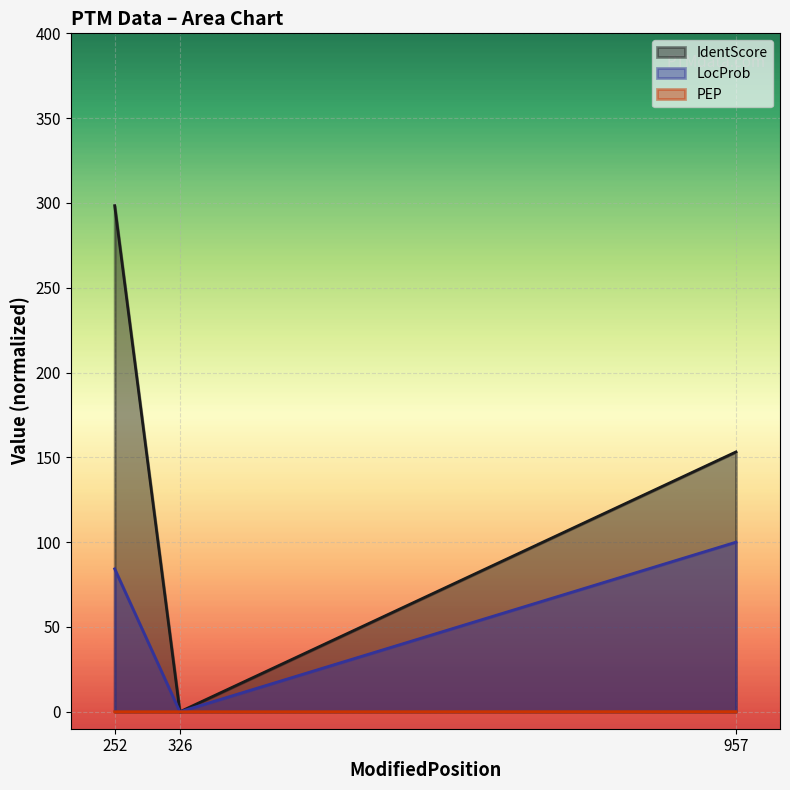

List the series in order of their peak value, highest first.

IdentScore, LocProb, PEP